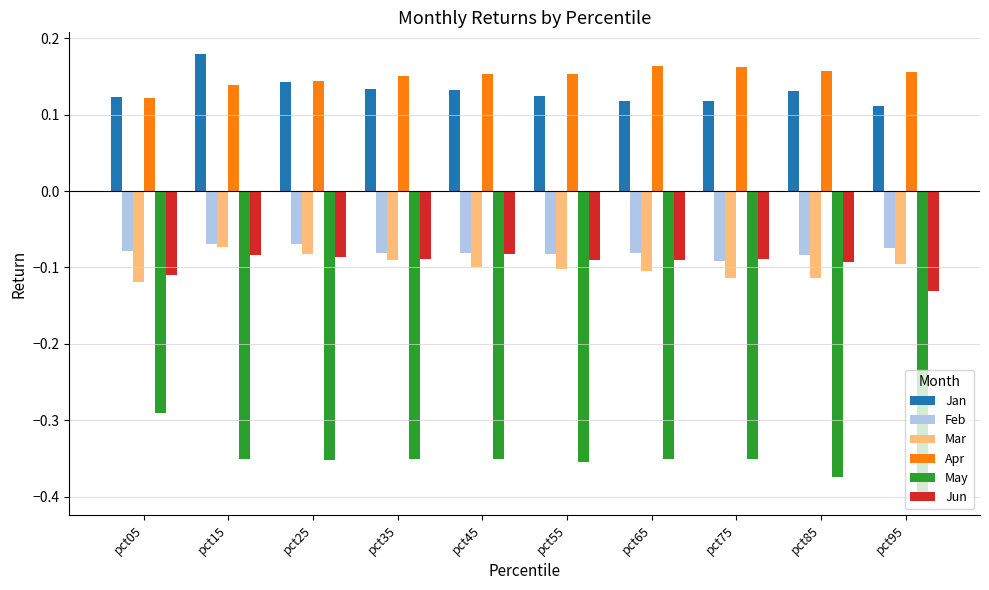

Which label corresponds to the largest value in the chart?

pct15